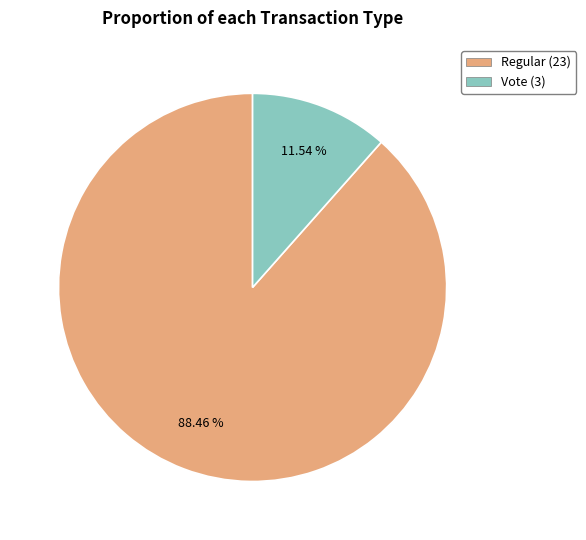

Does any single category account for the majority?

Yes